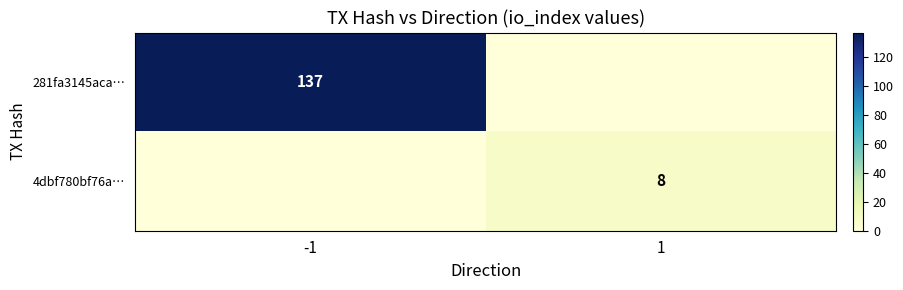

At which category is the sum across all series the highest?

-1